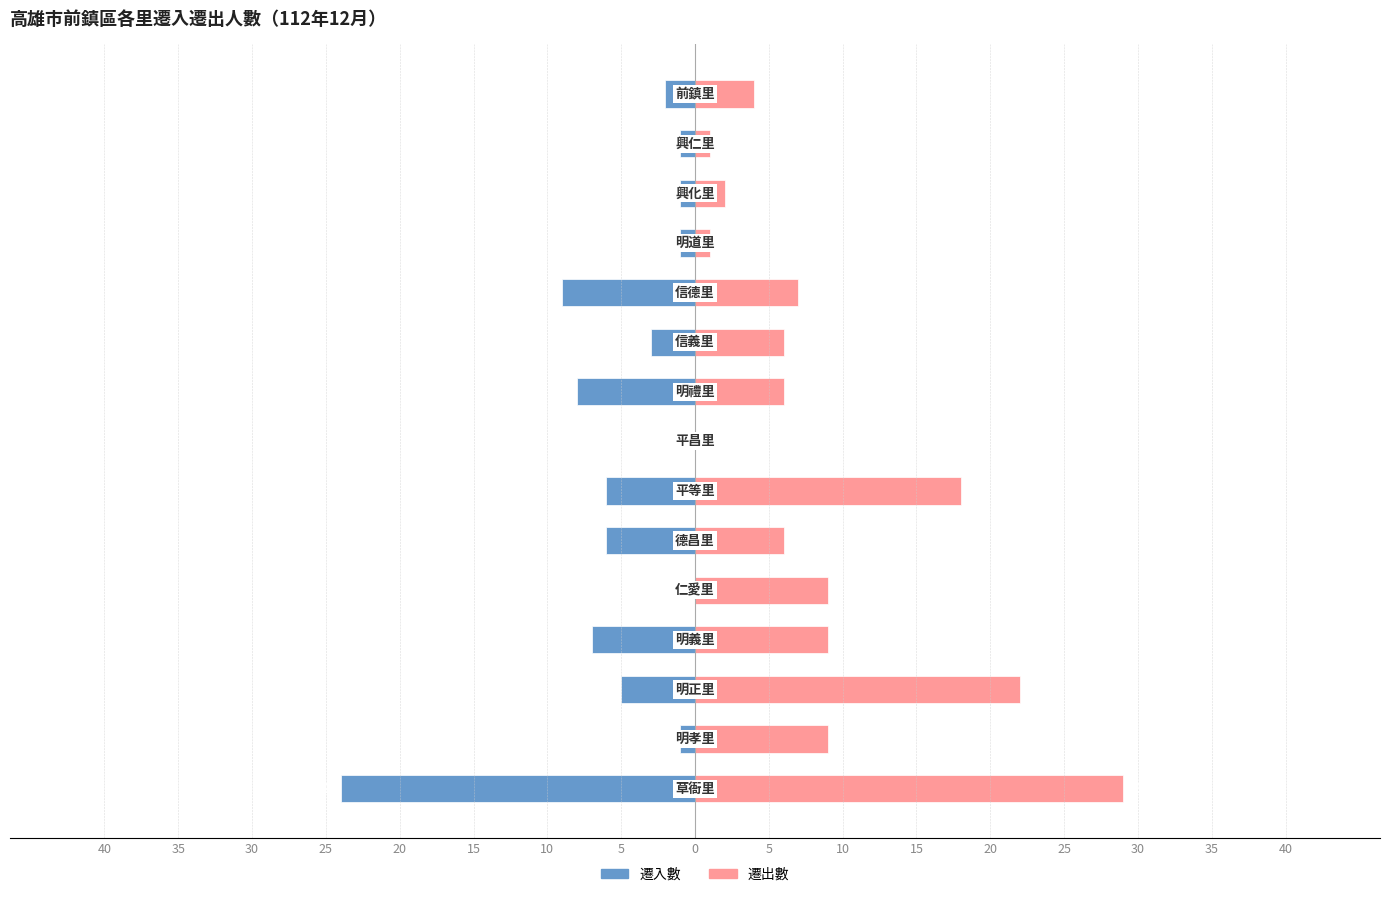

Are the bars horizontal?

Yes